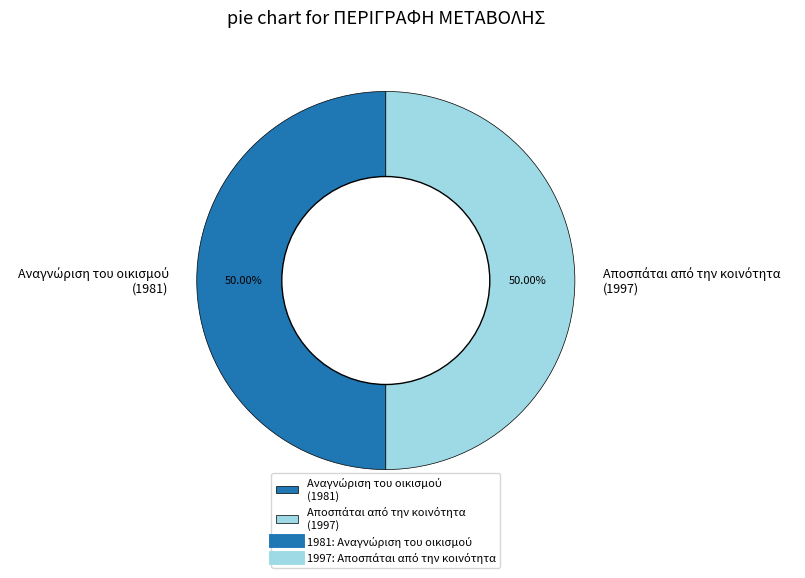

Does any single category account for the majority?

Yes